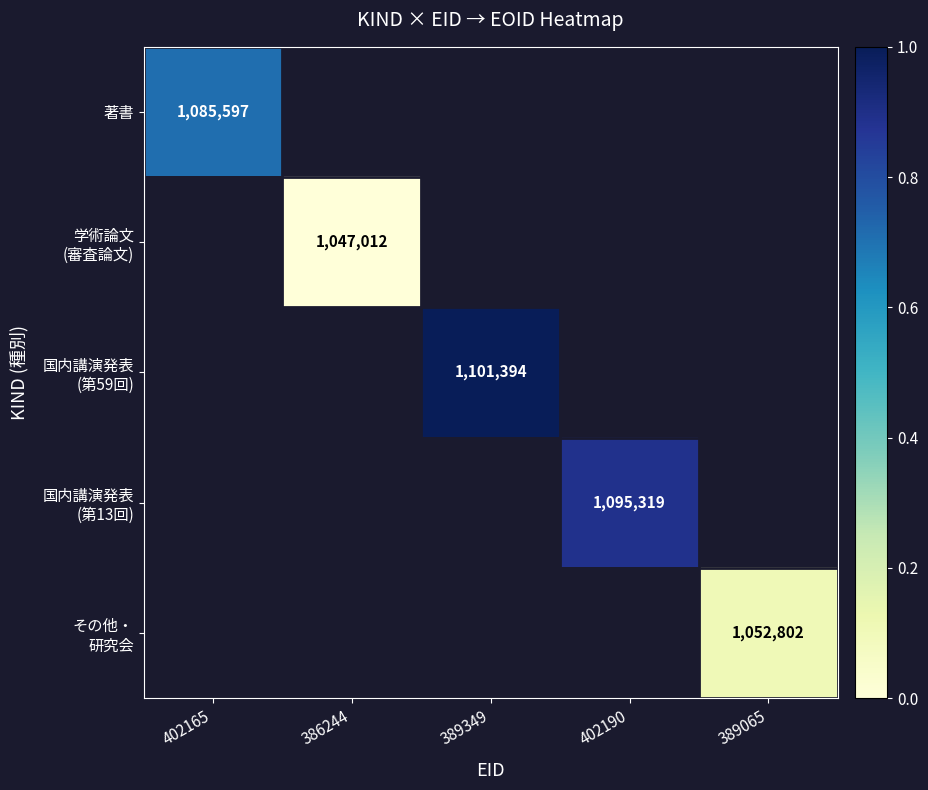

How many data points does each series have?

5